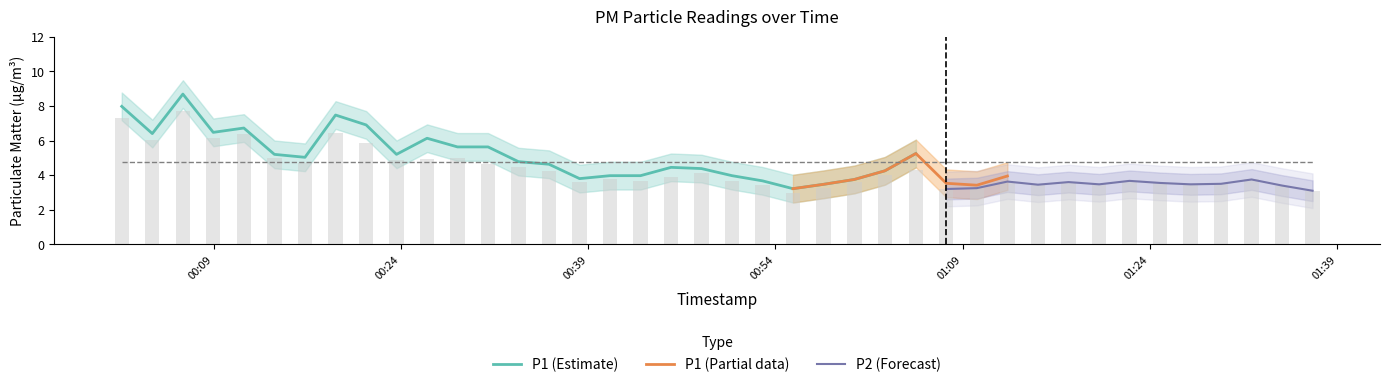

What is the maximum value for P1 (Estimate)?

8.7